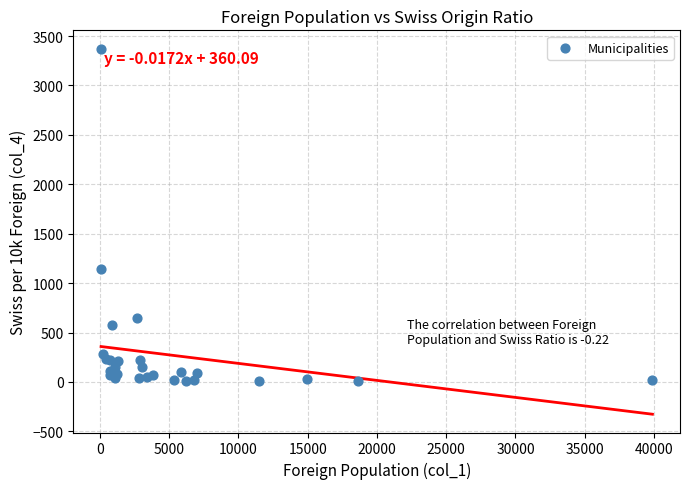

What Y value in the scatter plot is closest to 1689?

1139